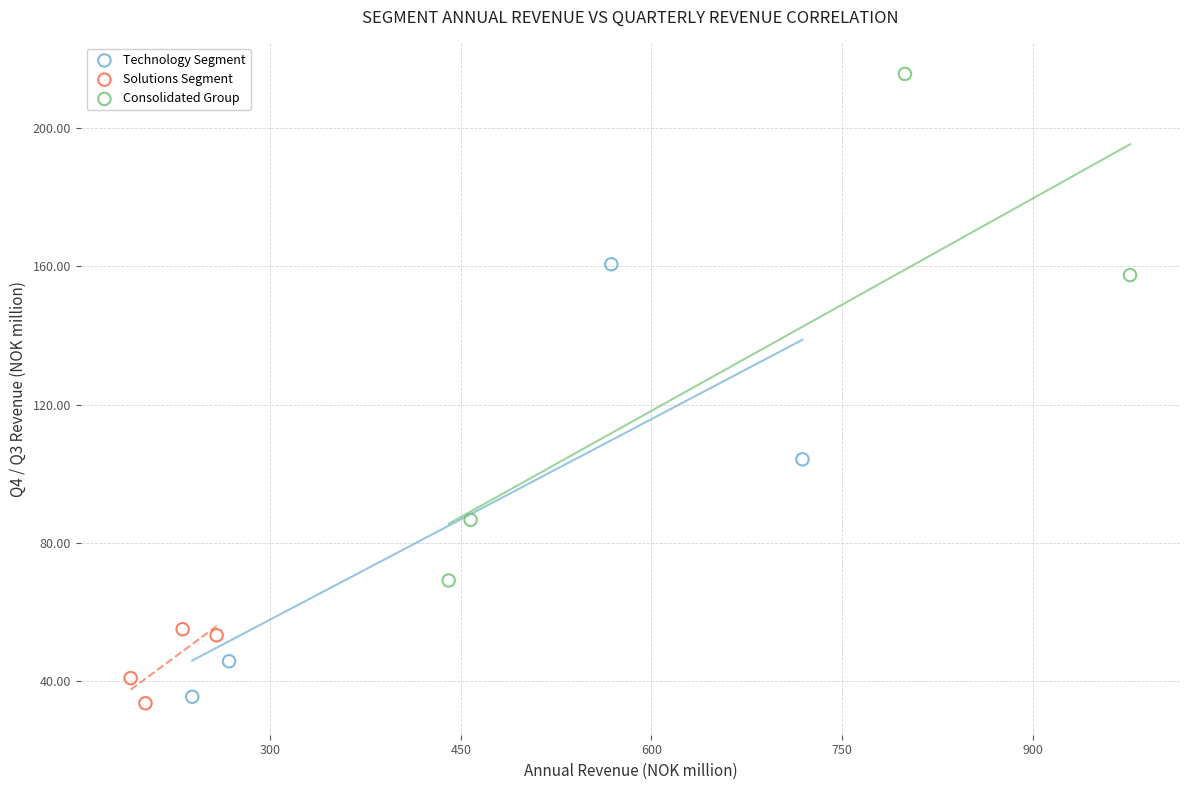

Which series has the largest Y range (max minus min)?

Consolidated Group